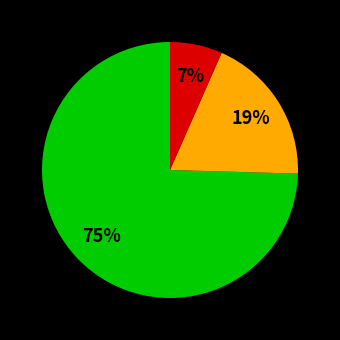

How many segments does this pie chart have?

3